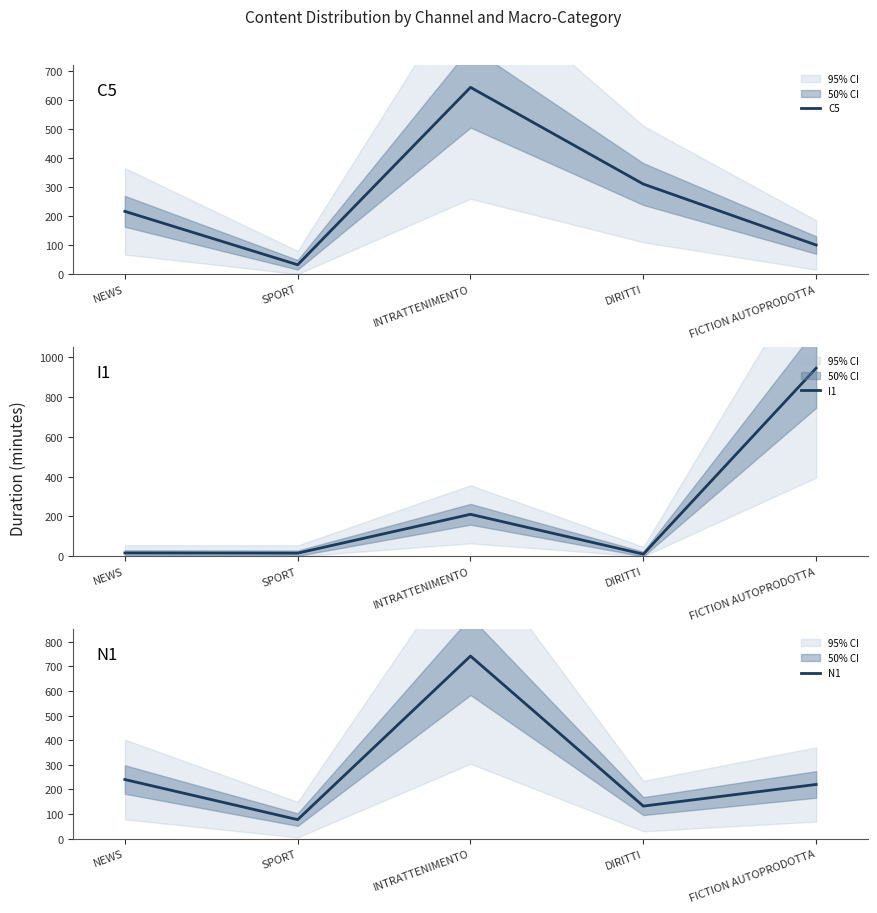

What is the difference between the second highest and second lowest values in the C5 series?

210